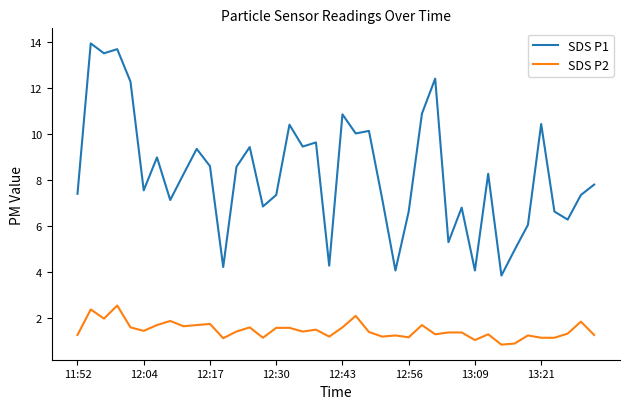

True or false: SDS P1 and SDS P2 cross at least once.

False